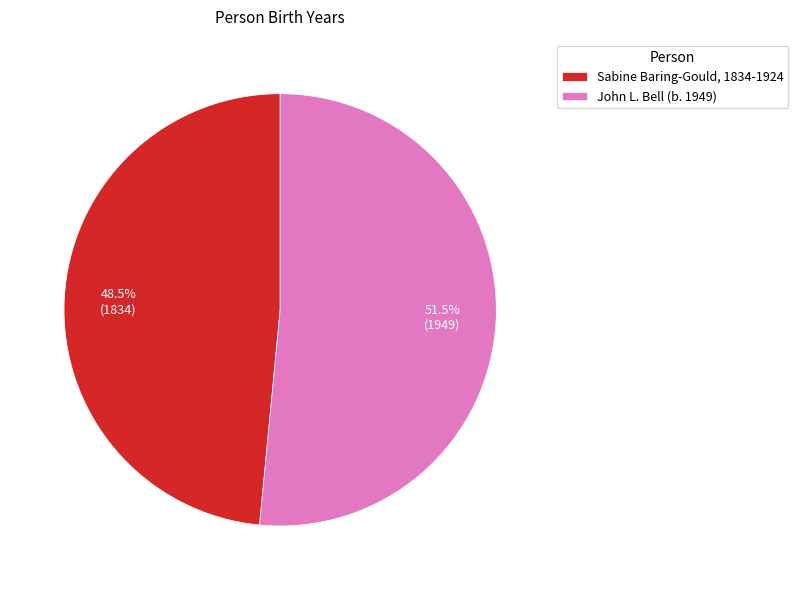

How many slices are in this pie chart?

2